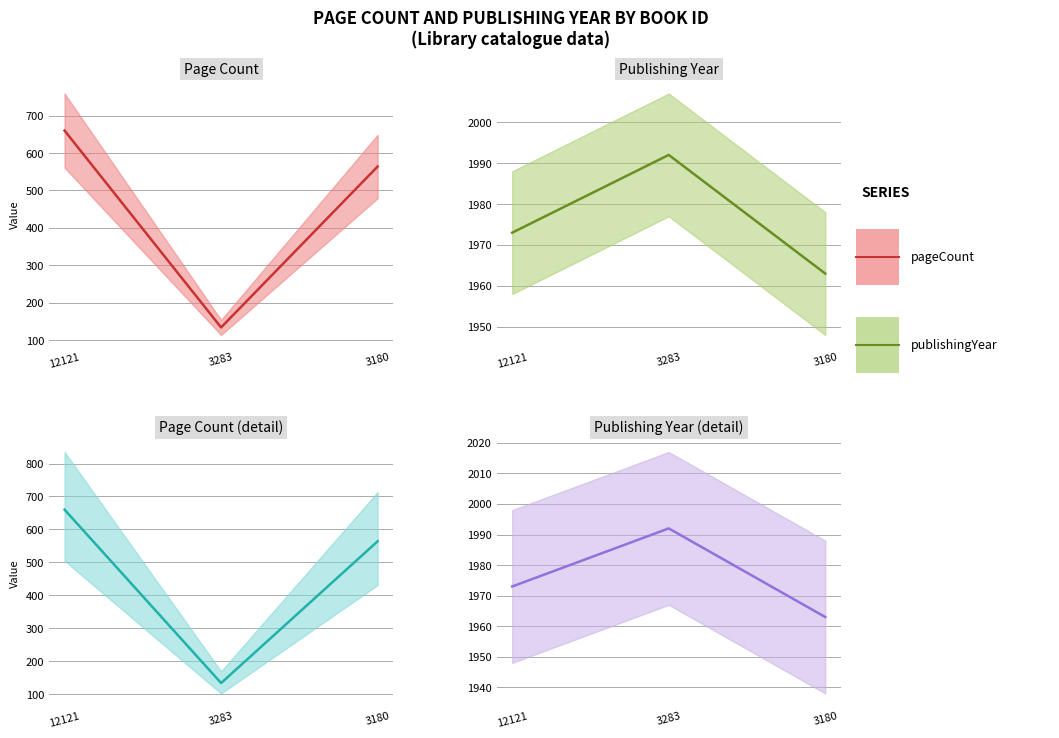

At which label is Page Count closest to 397?

3180